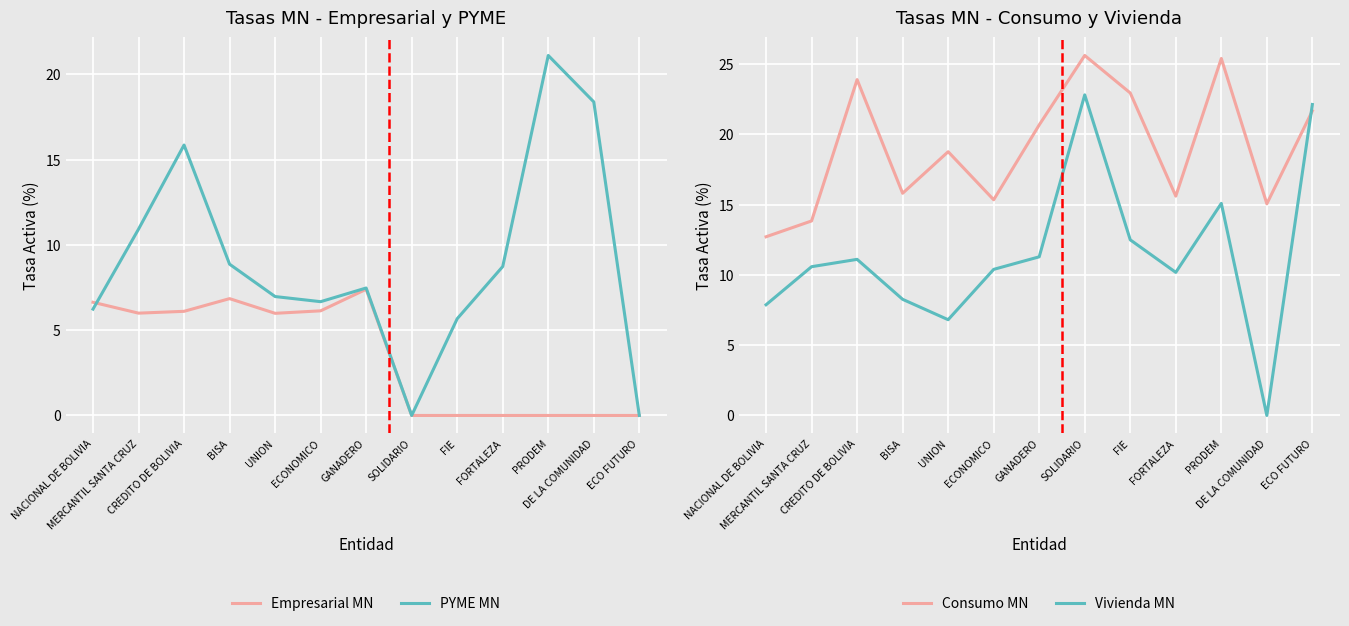

Is this an area chart (filled region under the line)?

No